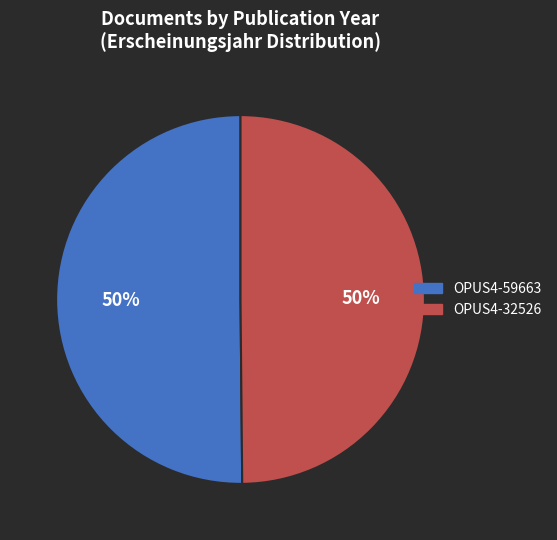

How many slices are in this pie chart?

2